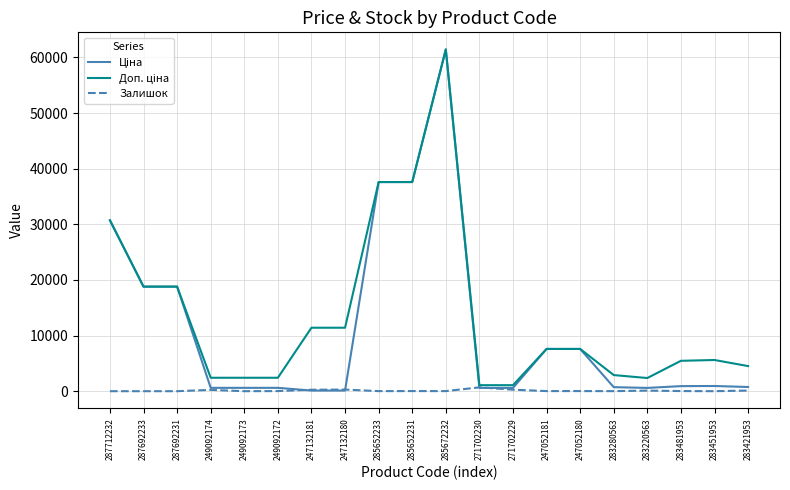

At which category is the sum across all series the highest?

285672232